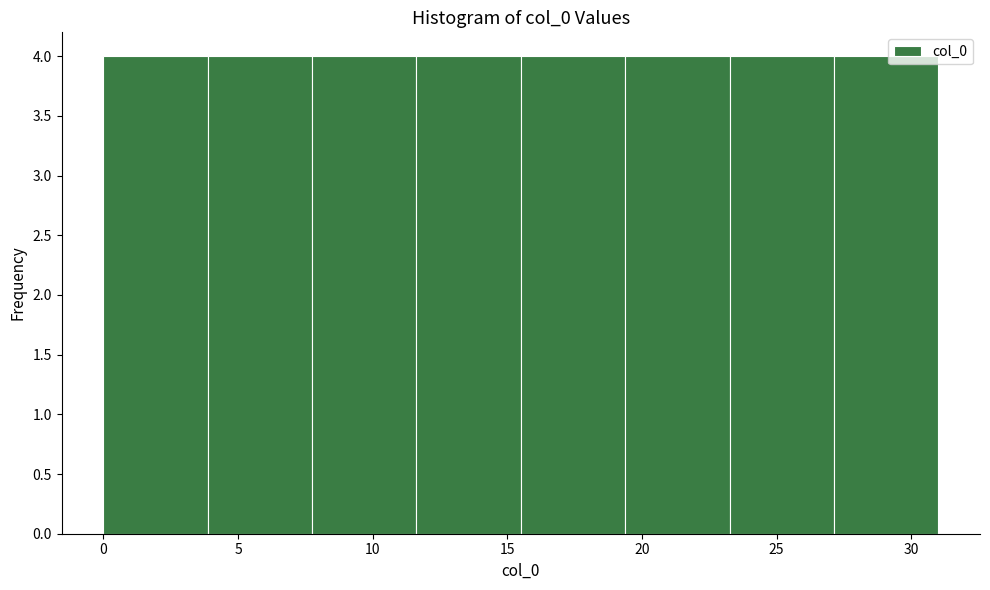

Reading left to right, list every bar in this chart as the range it spans on the x-axis followed by its height. Neither the bar edges nor the heights are printed on the chart, so give them approximately, as read against the axes.

0.0 to 4.0: 4
4.0 to 8.0: 4
8.0 to 11.5: 4
11.5 to 15.5: 4
15.5 to 19.5: 4
19.5 to 23.5: 4
23.5 to 27.0: 4
27.0 to 31.0: 4